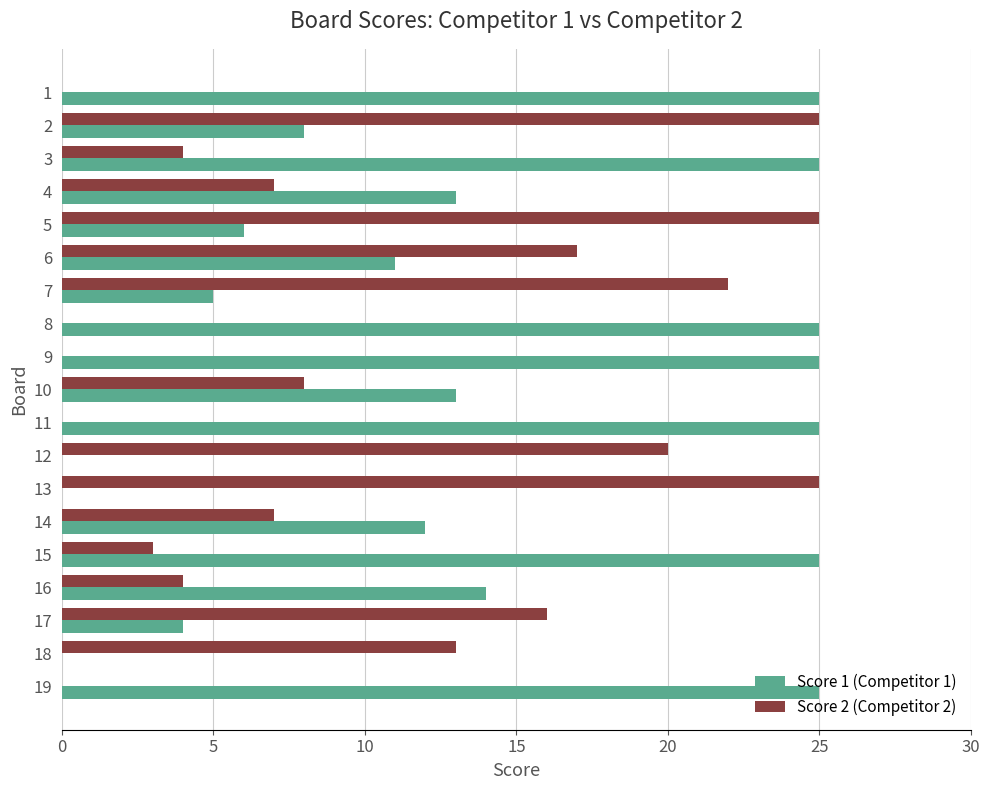

What is the greatest value displayed?

25